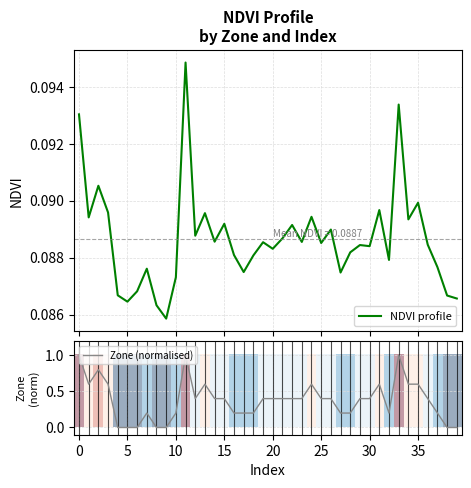

What is the spread (max minus min) of values at 38?

0.1